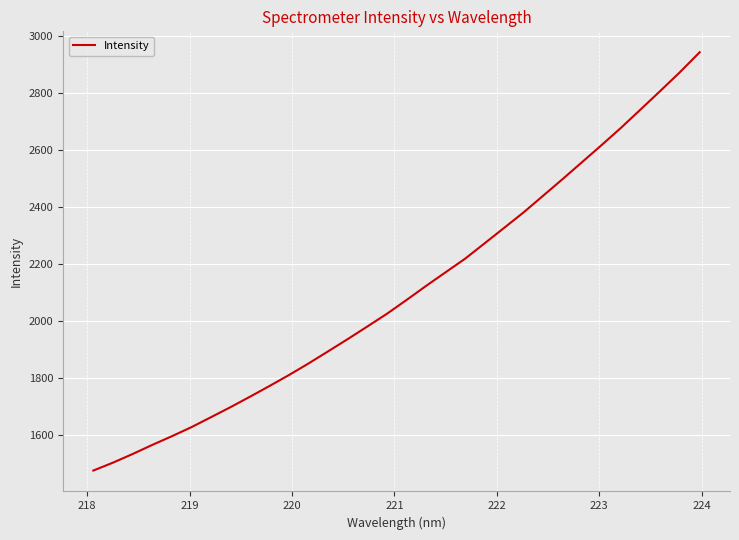

What is the difference between the maximum and minimum values?

1466.7